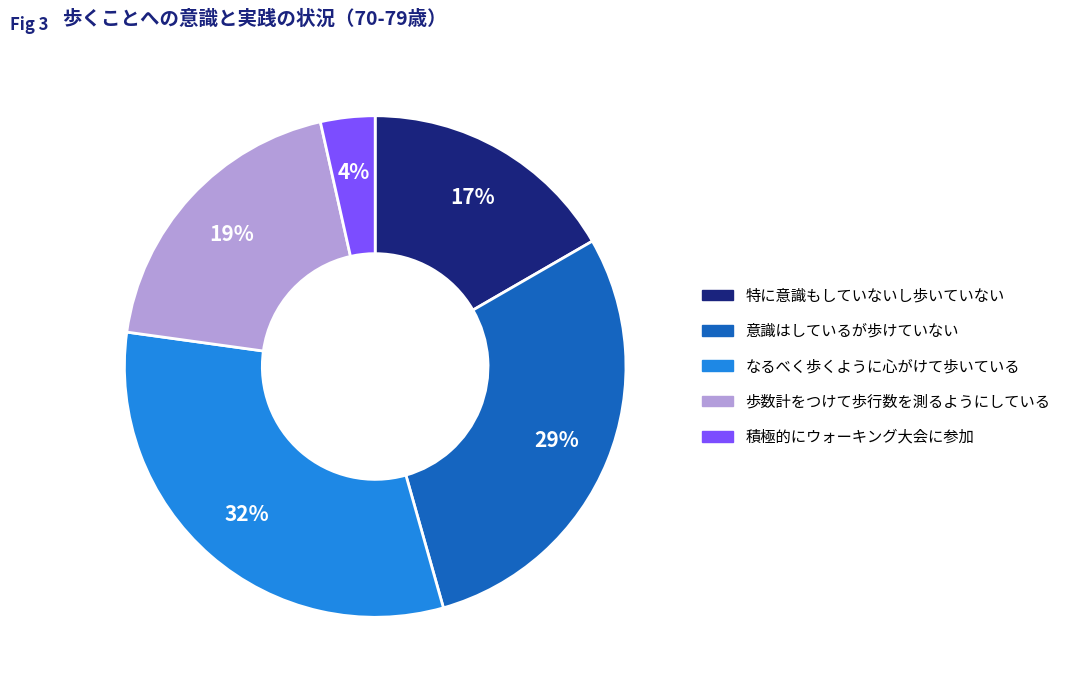

Is there a majority slice in this chart?

No